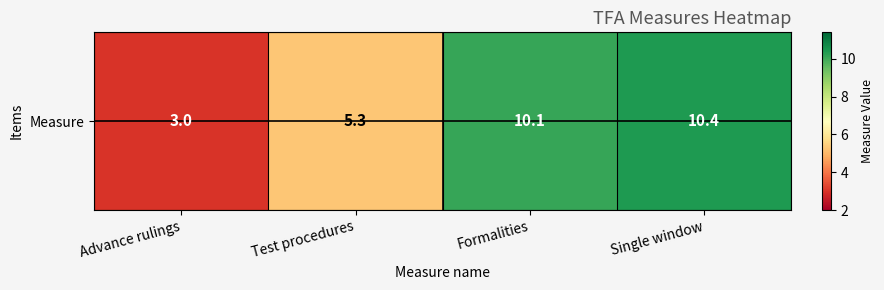

How many values exceed 10?

2